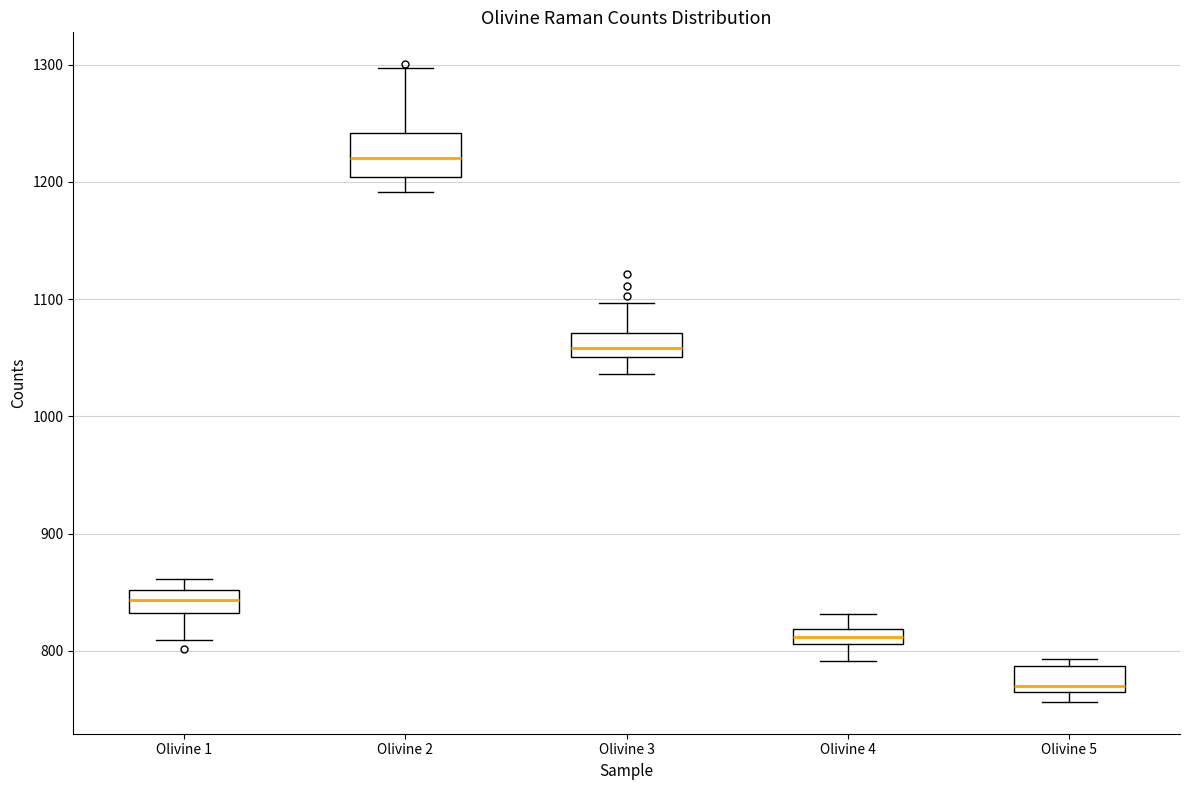

Comparing the boxes themselves (not the whiskers), which one is the tallest?

Olivine 2